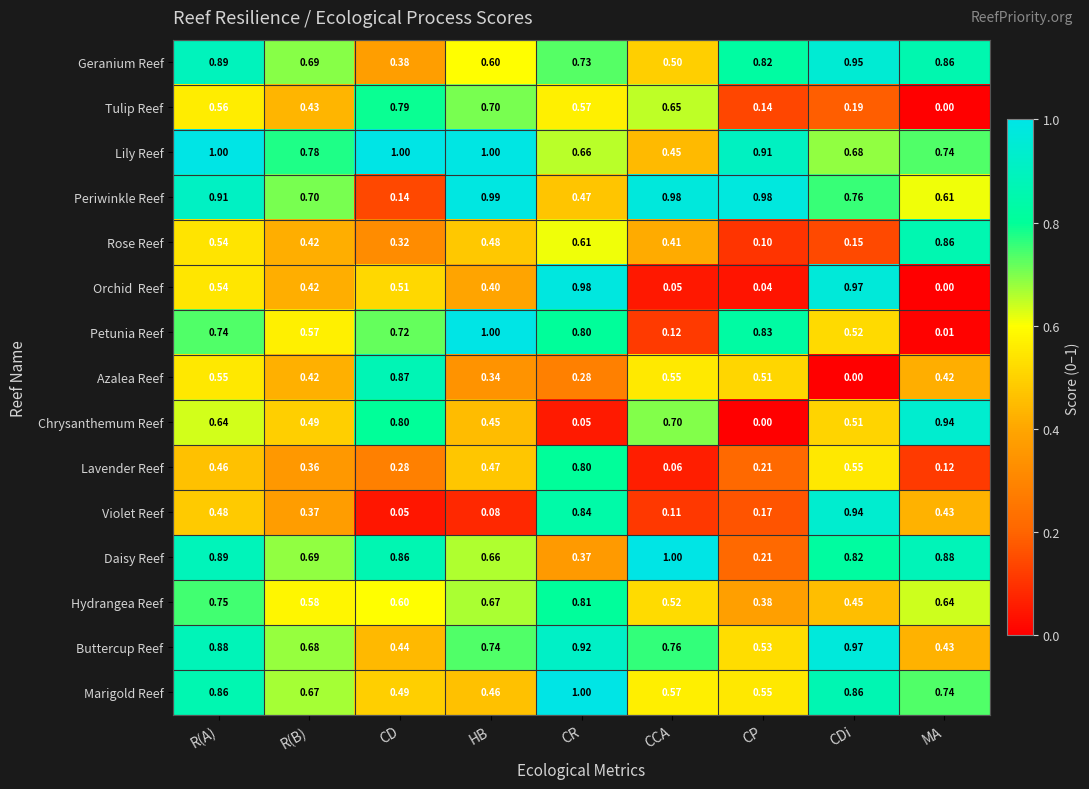

Which series has the widest spread of values?

Petunia Reef